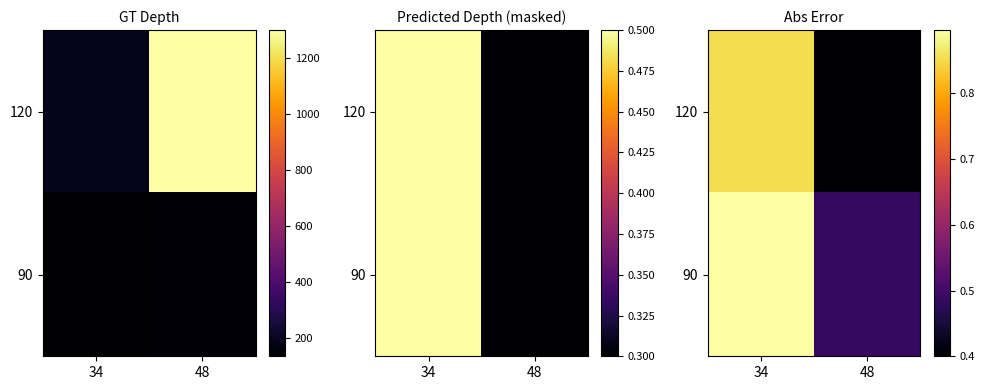

Is the value of 120 at 48 greater than the value of 90 at 34?

No